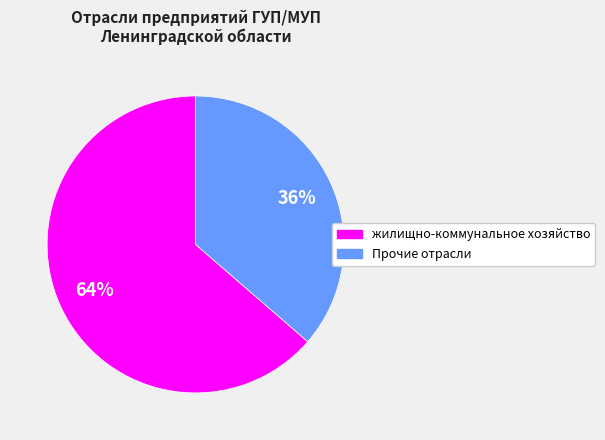

Count the number of slices in the pie.

2